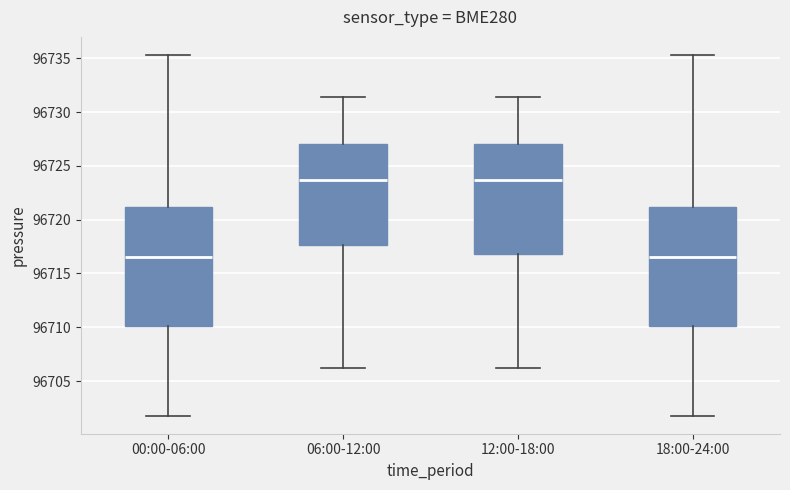

Where does the lower whisker of the box for 06:00-12:00 end on the y-axis? The values are not printed on the chart, so give them approximately, as read against the axis.

96706.0